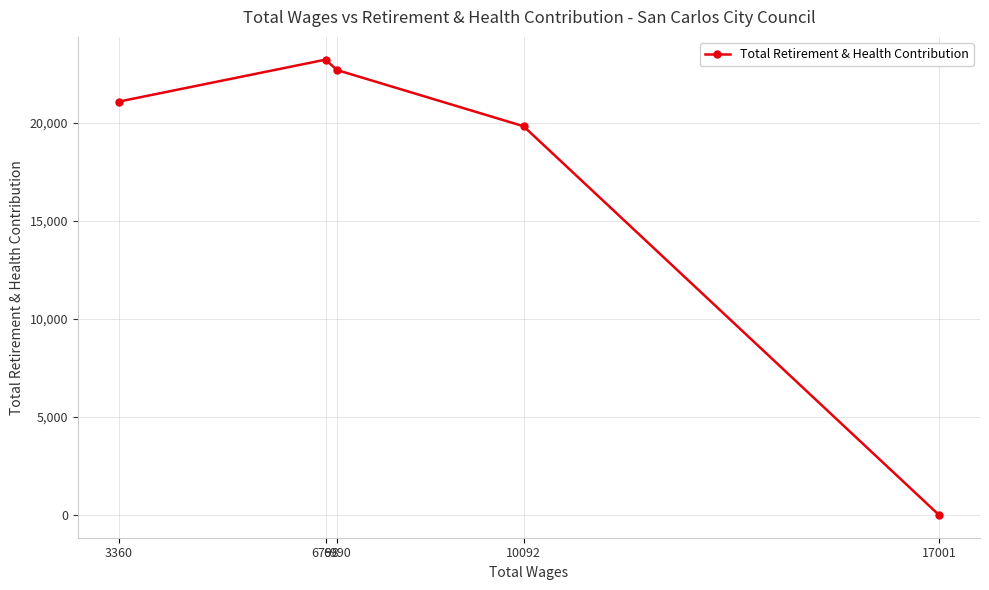

True or false: there are more than 0 points higher than both neighbors.

True